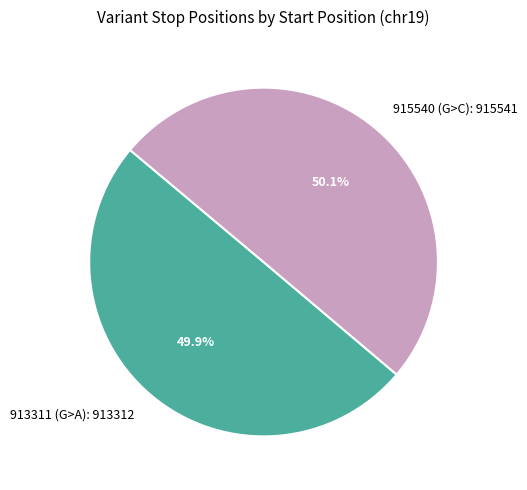

How many segments does this pie chart have?

2